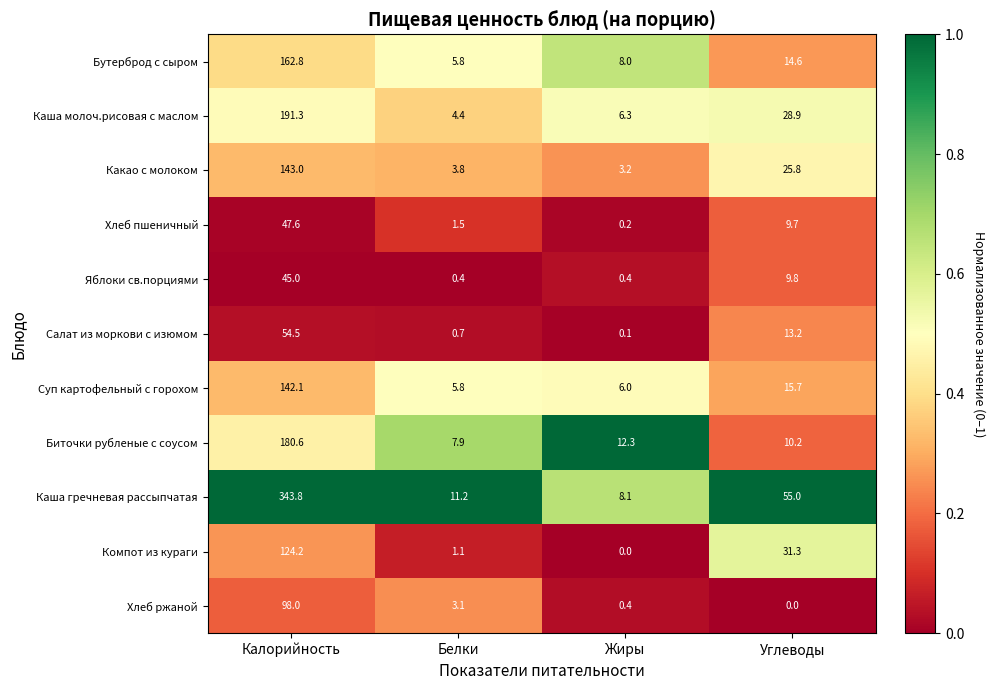

Rank the series at Углеводы from highest to lowest value.

Каша гречневая рассыпчатая, Компот из кураги, Каша молоч.рисовая с маслом, Какао с молоком, Суп картофельный с горохом, Бутерброд с сыром, Салат из моркови с изюмом, Биточки рубленые с соусом, Яблоки св.порциями, Хлеб пшеничный, Хлеб ржаной